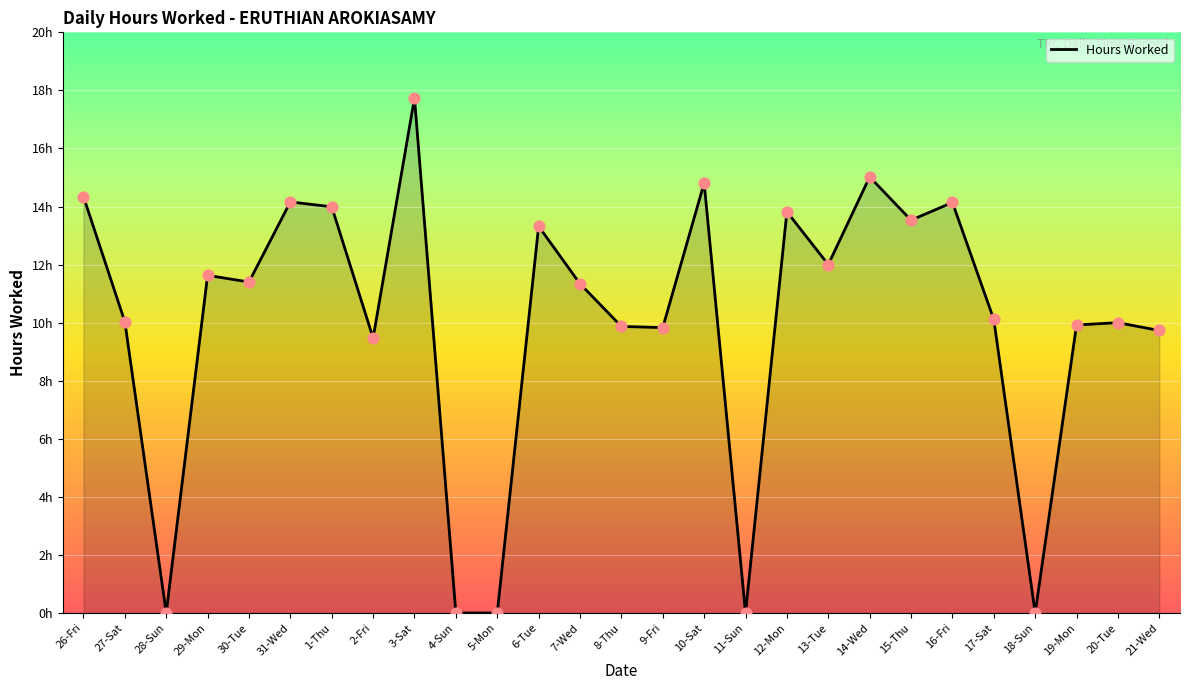

Which has a higher value, 9-Fri or 31-Wed?

31-Wed